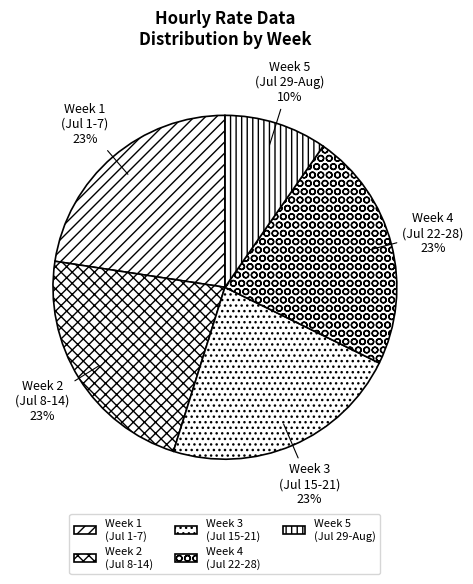

Approximately how many times larger is the value at Week 5 (Jul 29-Aug) compared to Week 3 (Jul 15-21)?

0.4